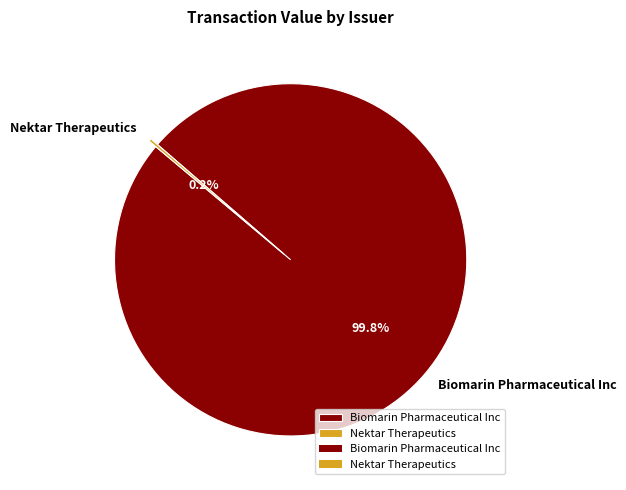

Is Biomarin Pharmaceutical Inc the majority of the pie?

Yes